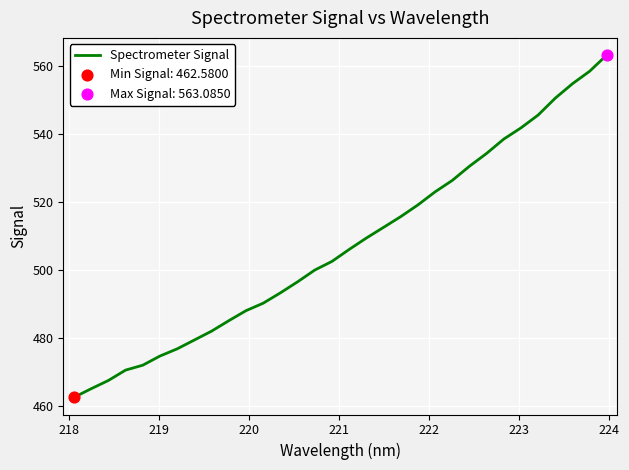

What is the difference between the maximum and minimum values?

100.5